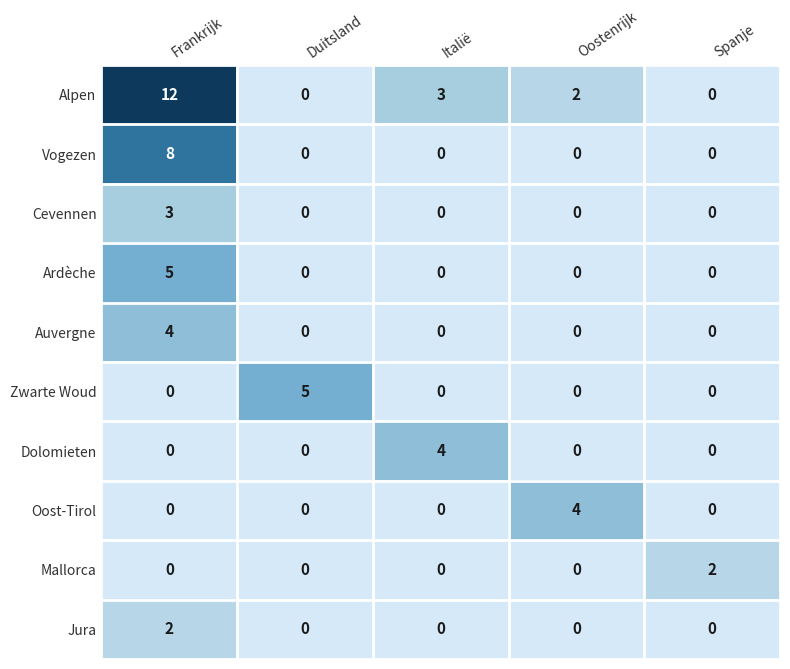

The Jura series shows -1 at Spanje. True or false?

False